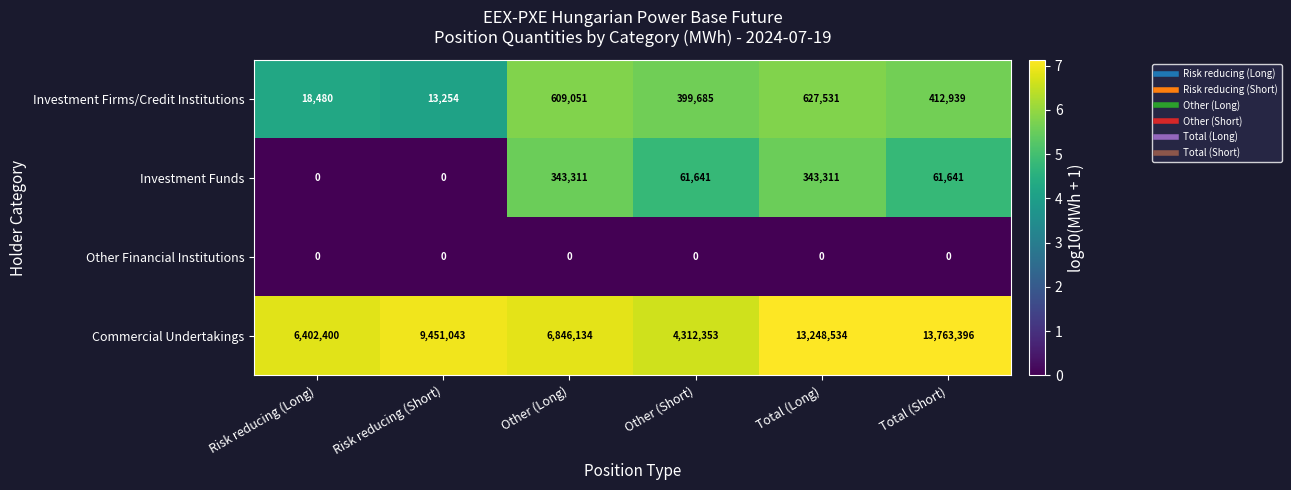

Rank the categories by Commercial Undertakings value from lowest to highest.

Other (Short), Risk reducing (Long), Other (Long), Risk reducing (Short), Total (Long), Total (Short)